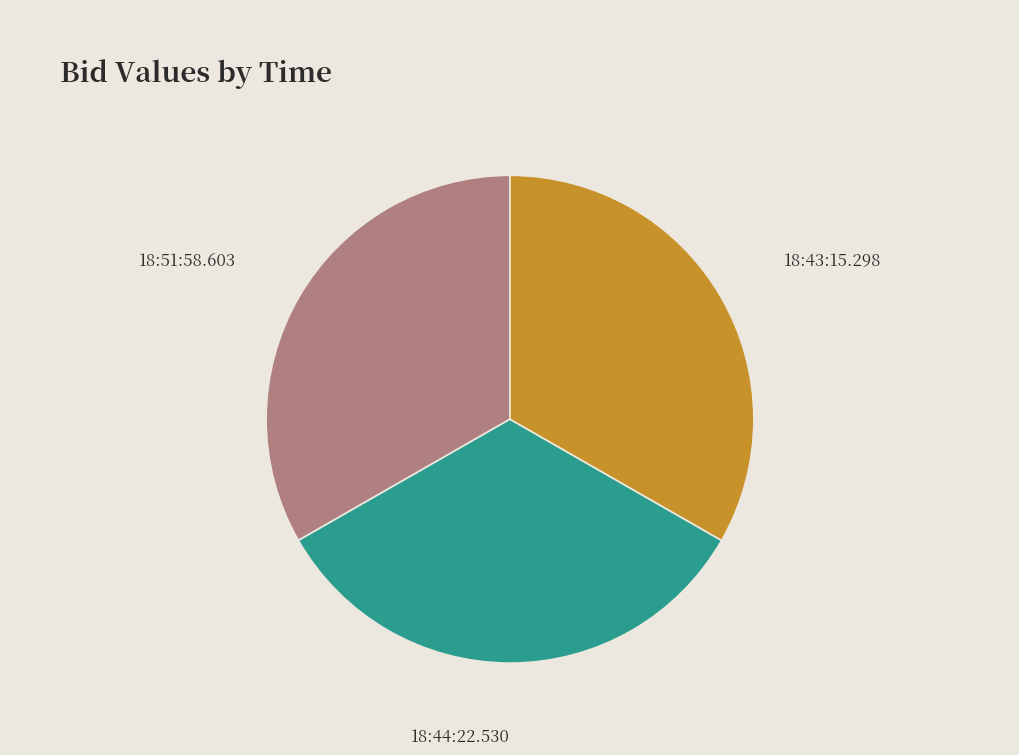

True or false: 18:51:58.603 accounts for 33% of the total.

True